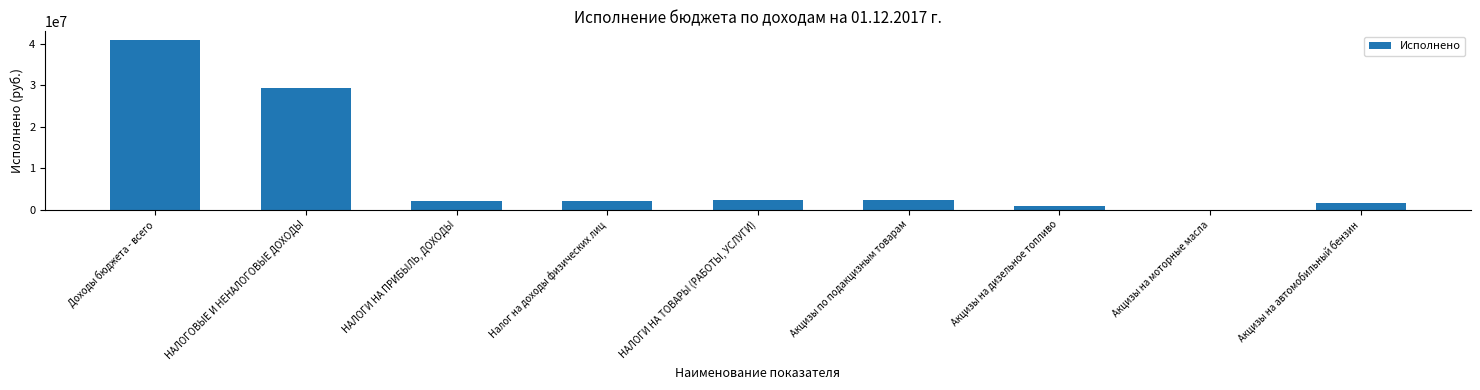

What is the greatest value displayed?

40932492.6